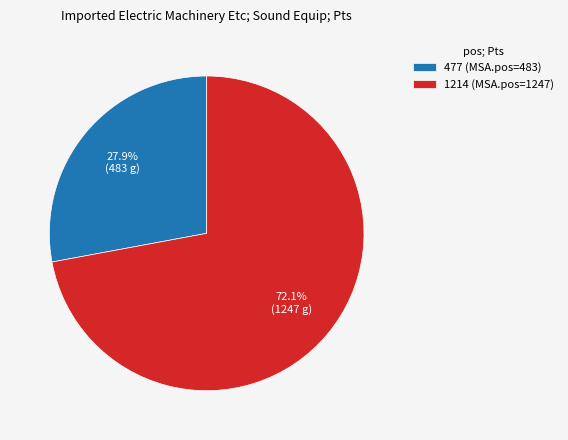

How many slices are in this pie chart?

2